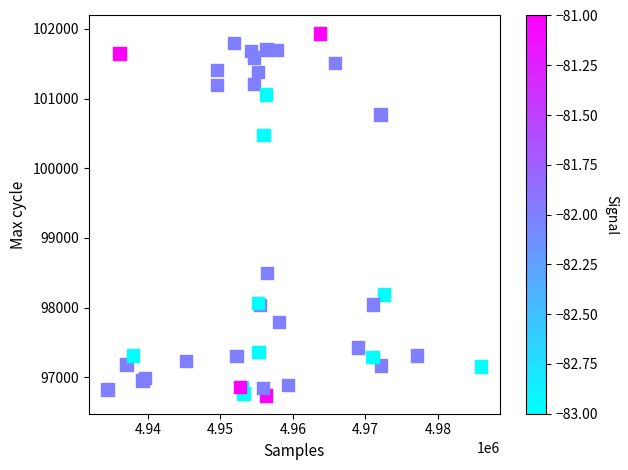

What Y value in the scatter plot is closest to 99333?

98493